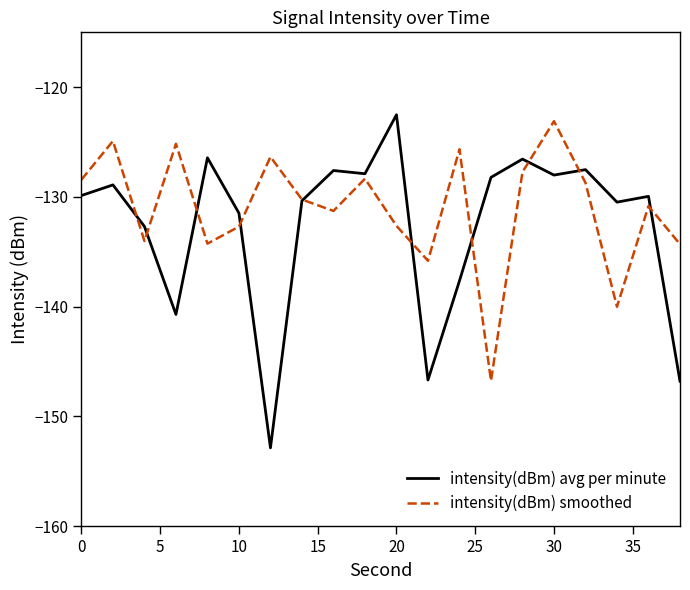

What is the highest value of the intensity(dBm) avg per minute series?

-122.5